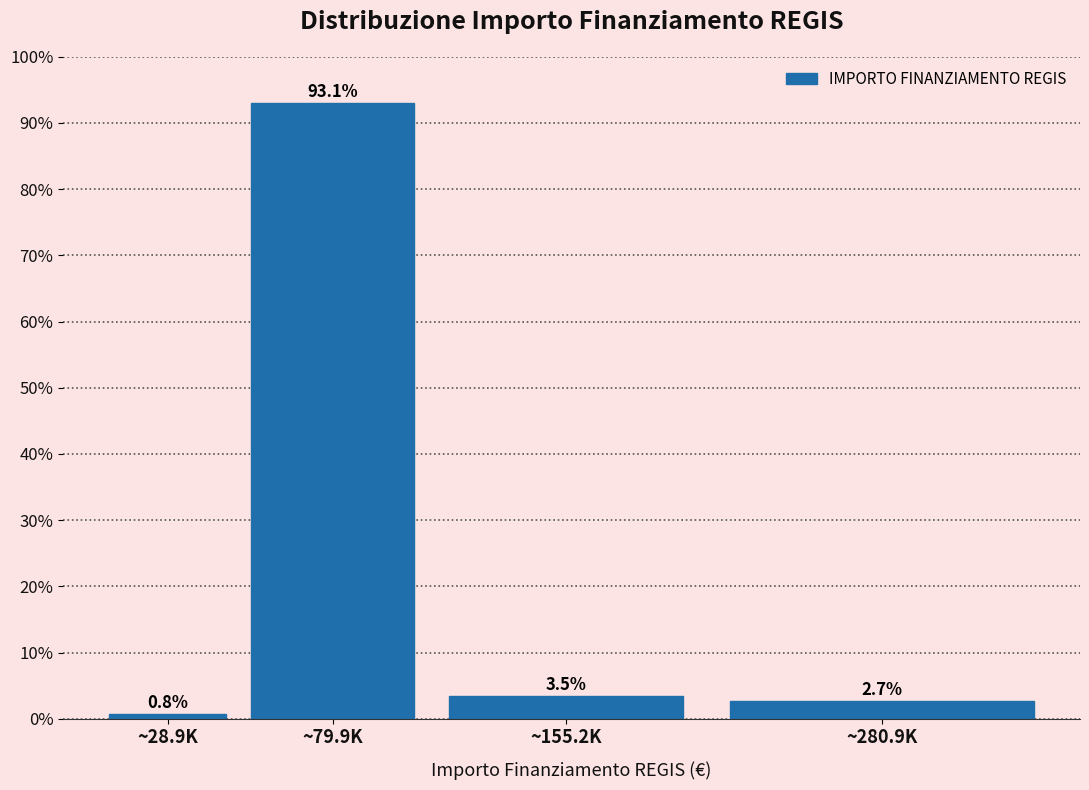

Reading right to left, list all the values displayed in this chart.

~280.9K=2.7	~155.2K=3.5	~79.9K=93.1	~28.9K=0.8